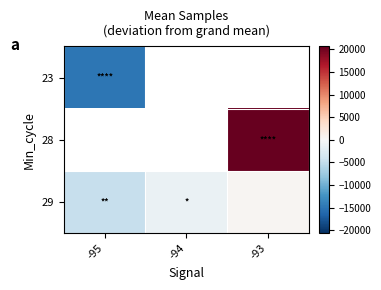

What is the difference between the highest and lowest values at -95?

10040.6